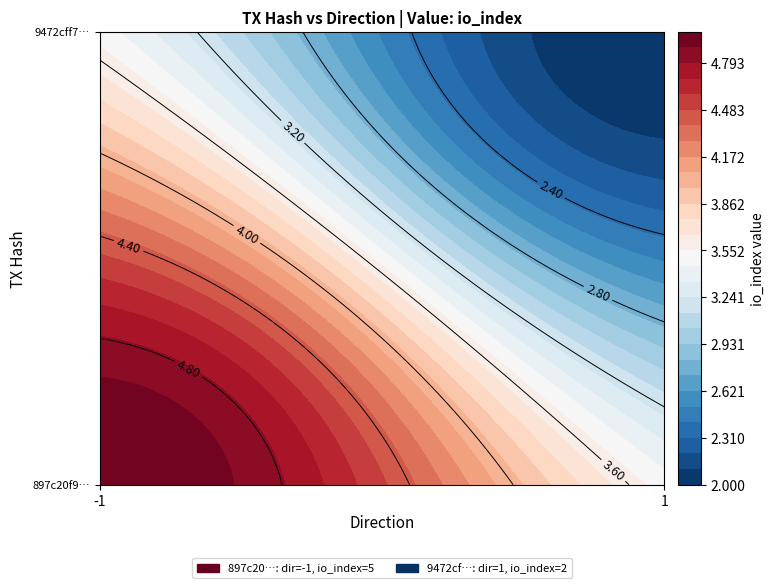

Reading left to right, extract all data points from this chart.

897c20f90689b6e349743b50da1f7be2c63abfb: -1	5
9472cff7a123774ef581c7bf06866cef1c88c37: 1	2